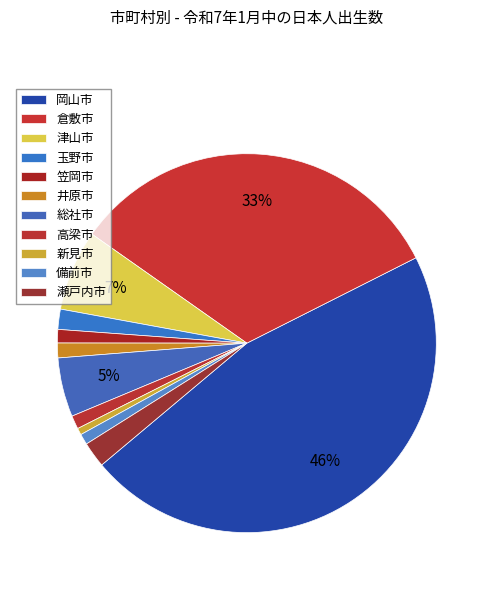

Count the number of slices in the pie.

11